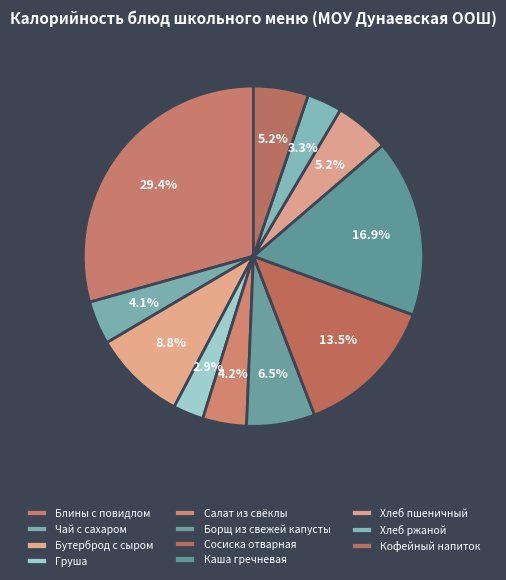

What percentage do Салат из свёклы and Сосиска отварная together represent?

17.7%